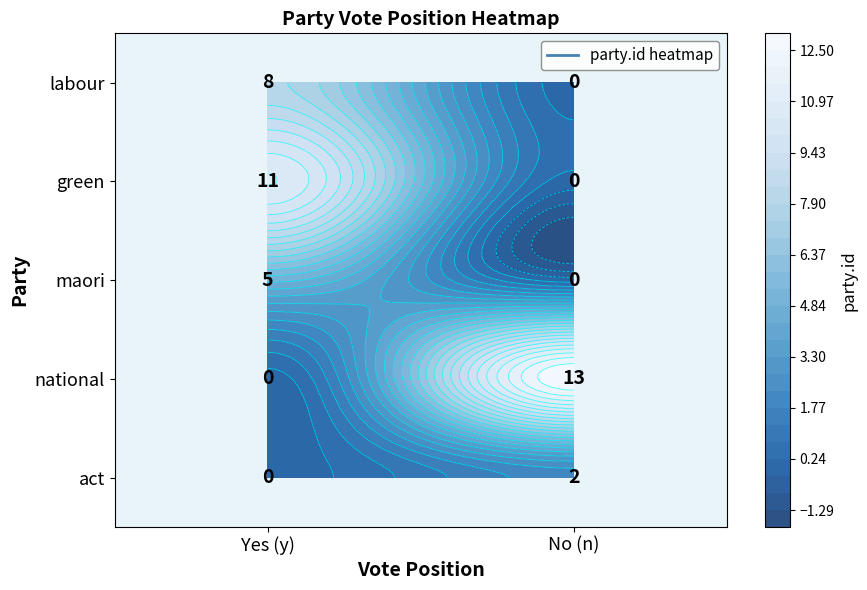

How many data points in national are less than 13?

1